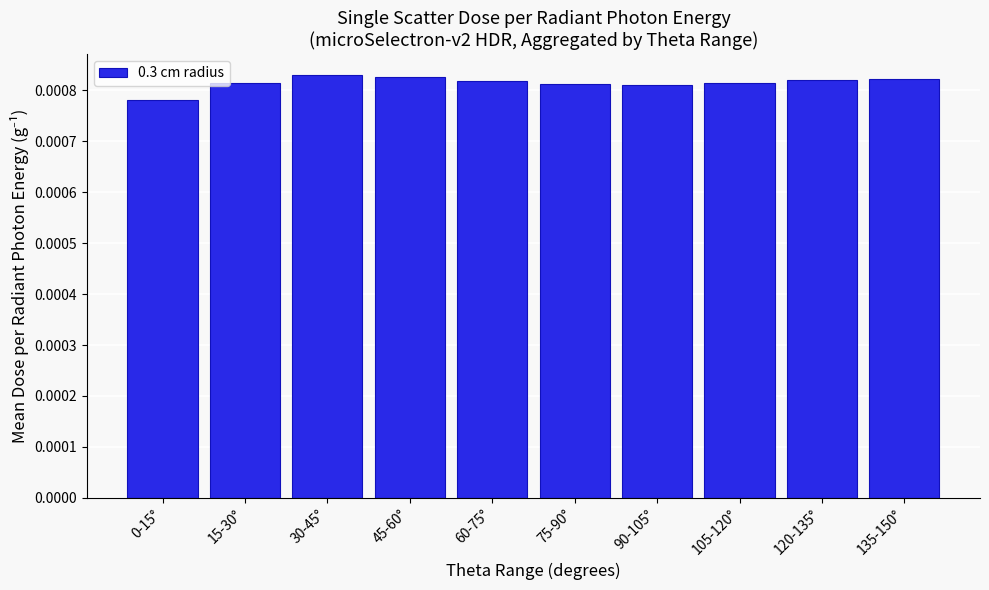

What is the label of the 9th bar from the right?

15-30°